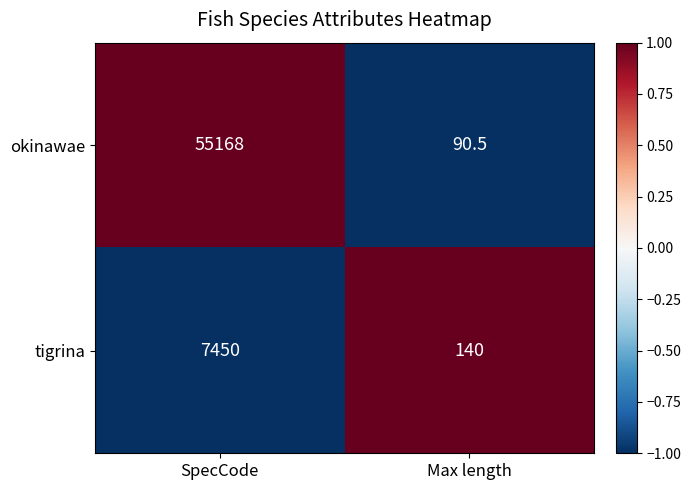

Reading left to right, transcribe all the data shown in this chart.

okinawae: SpecCode=55168.0	Max length=90.5
tigrina: SpecCode=7450.0	Max length=140.0